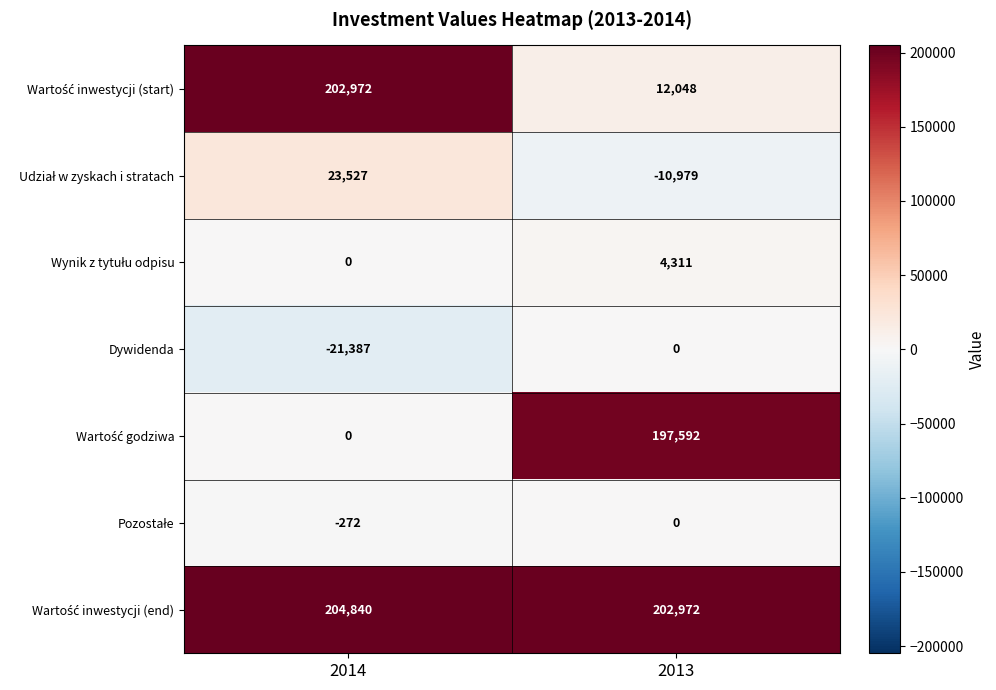

What is the difference between the maximum and minimum values in the Dywidenda series?

21387